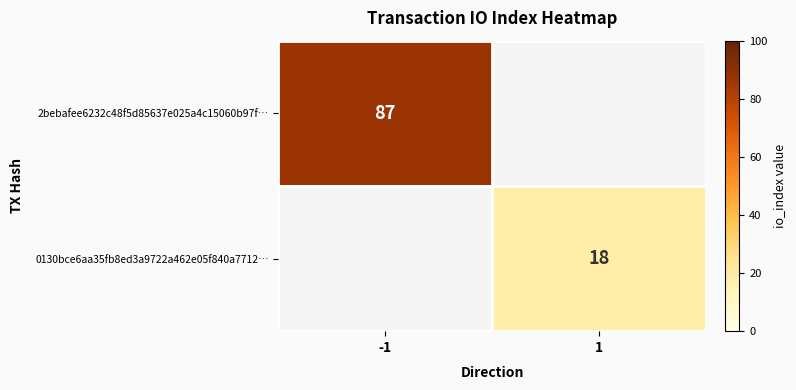

How many series are shown in this chart?

2